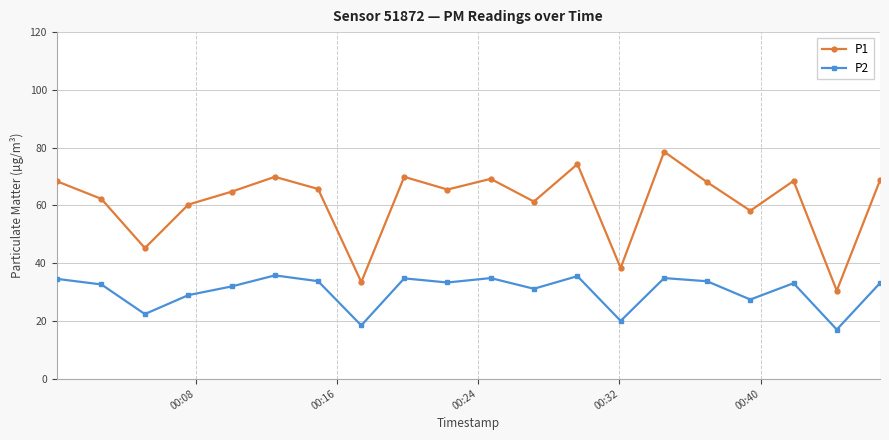

True or false: P2 and P1 intersect in this chart.

False